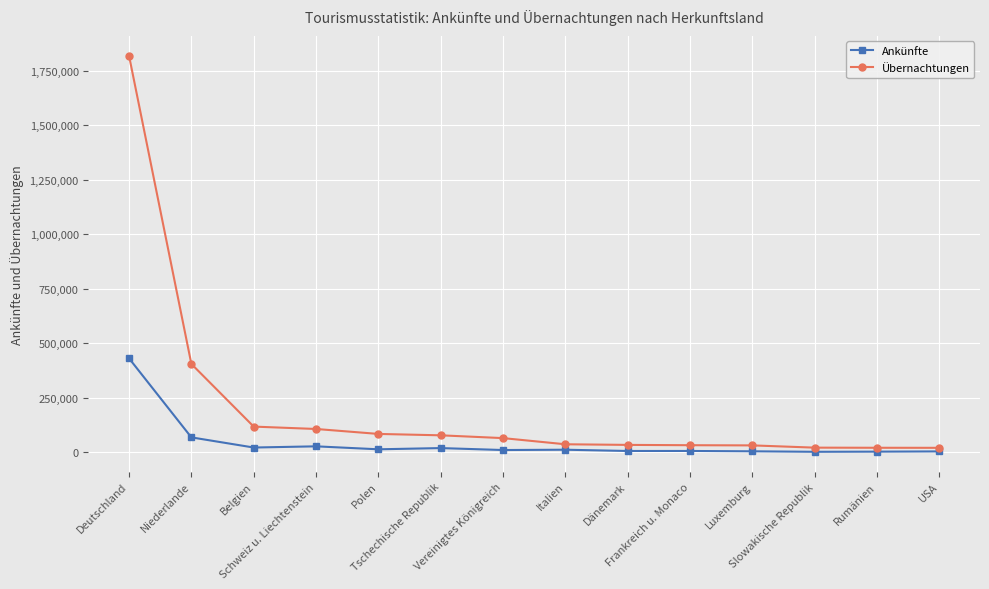

What is the difference between the maximum and minimum values in the Ankünfte series?

428700